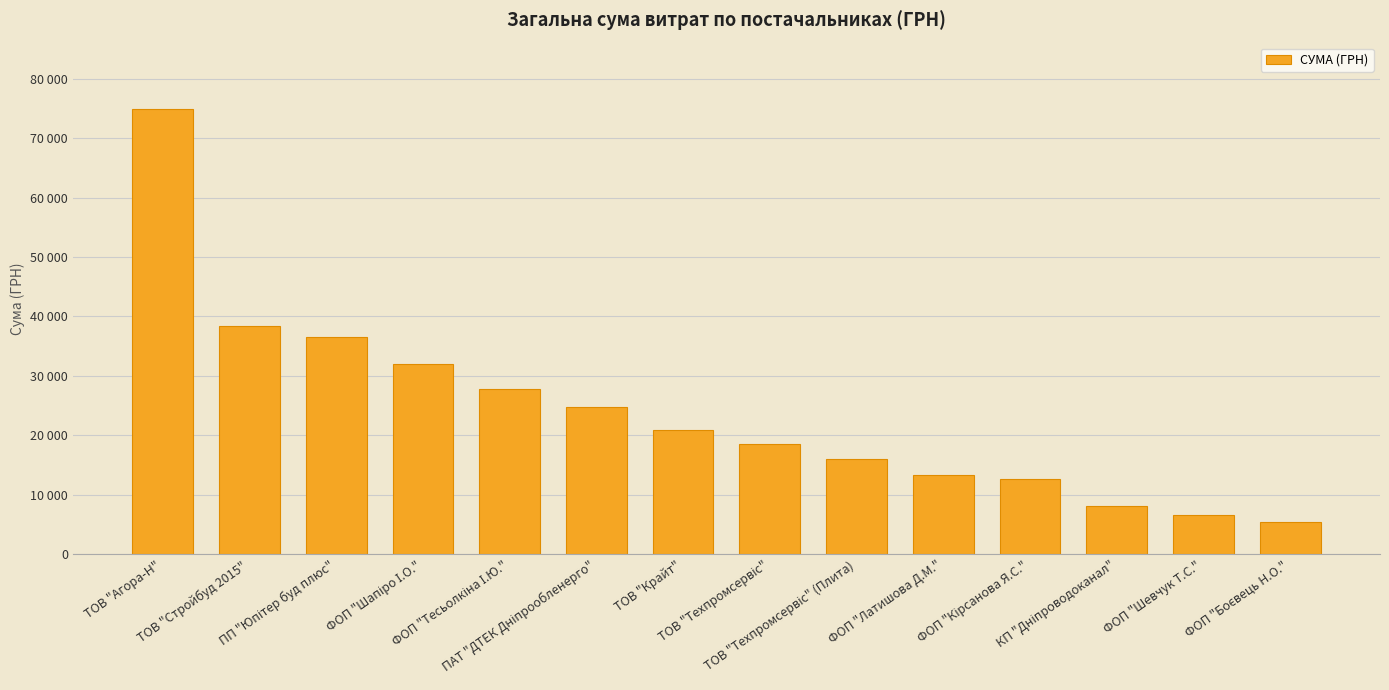

Does the chart contain any negative values?

No